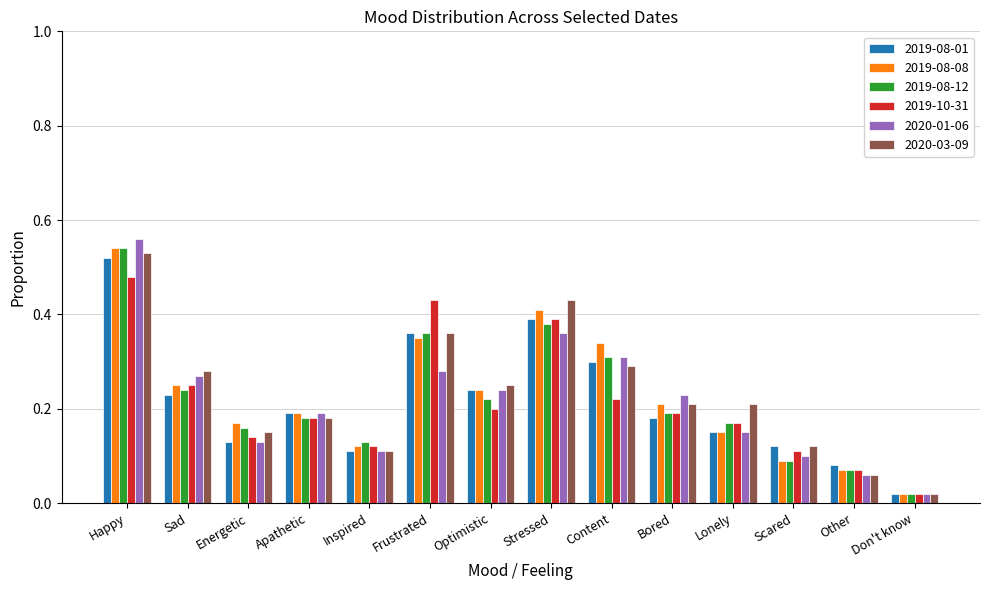

Which series has the largest range (max minus min)?

2020-01-06